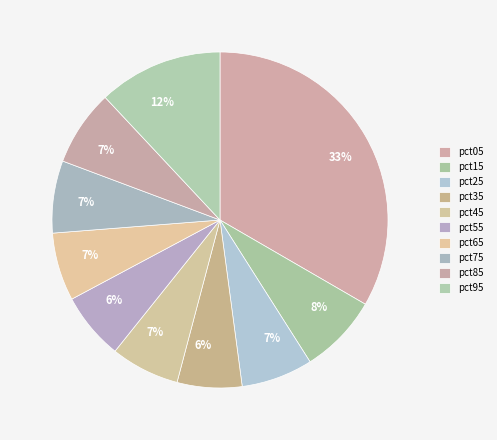

Is the sum of pct55 and pct45 greater than half?

No